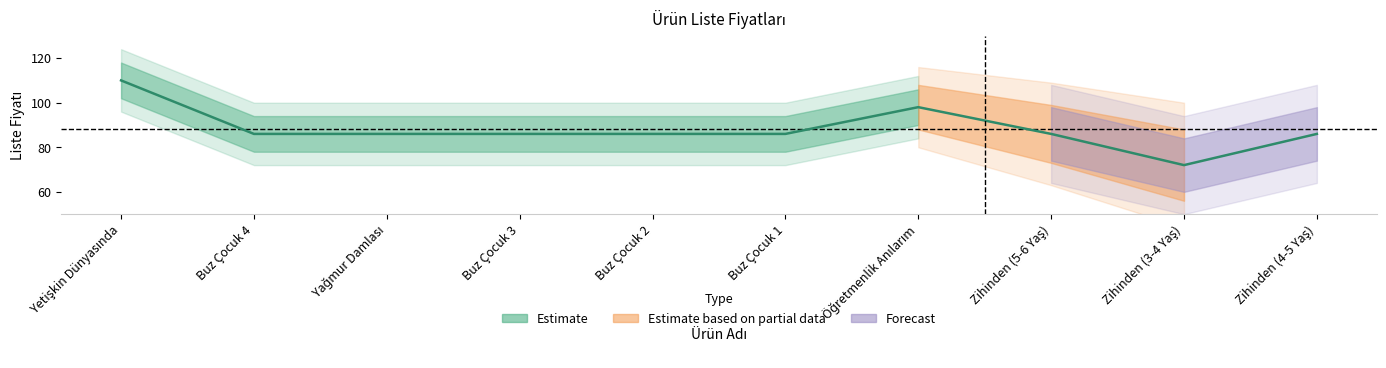

What is the difference between the maximum and minimum values?

38